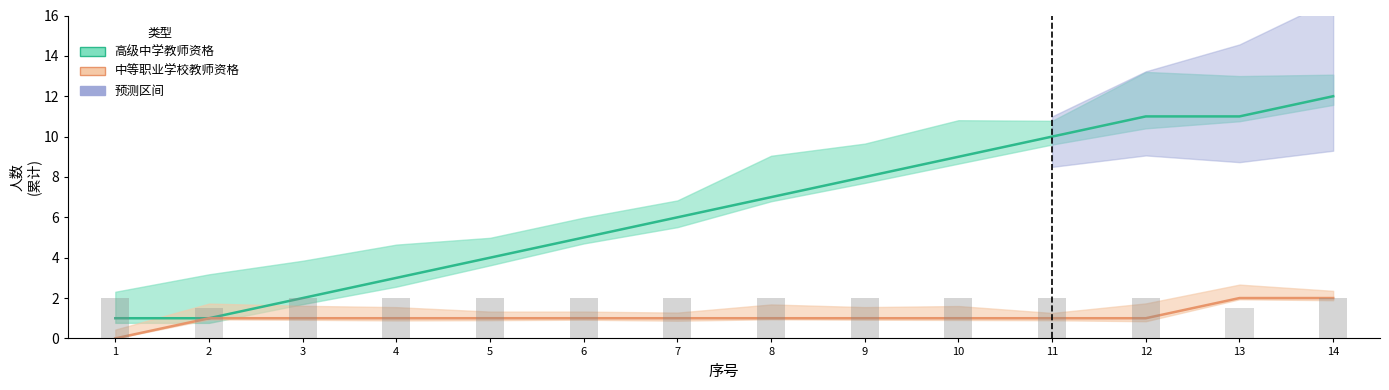

What are all the series names shown in the legend?

高级中学教师资格, 中等职业学校教师资格